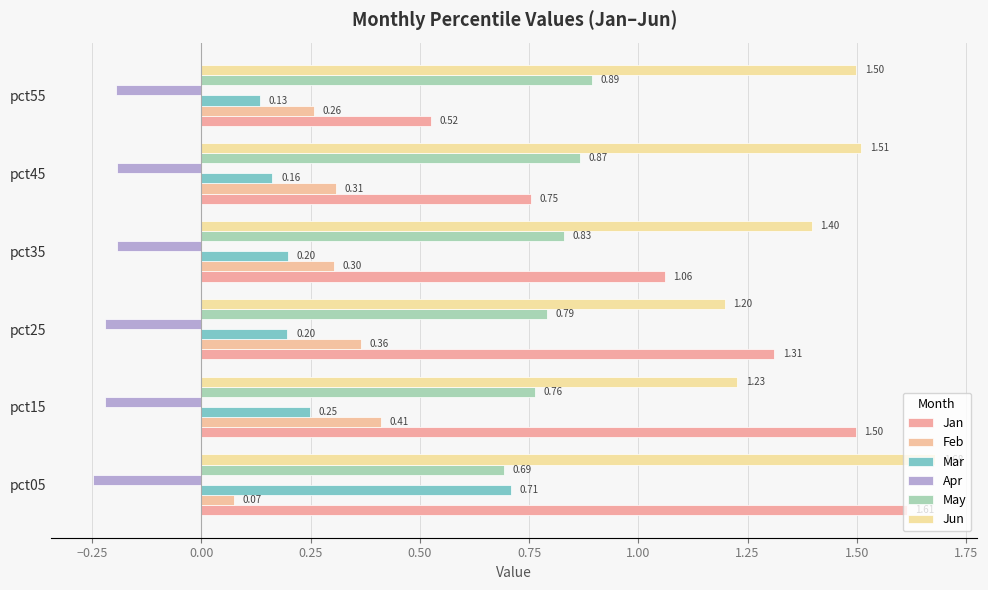

Which series has the largest total across all categories?

Jun